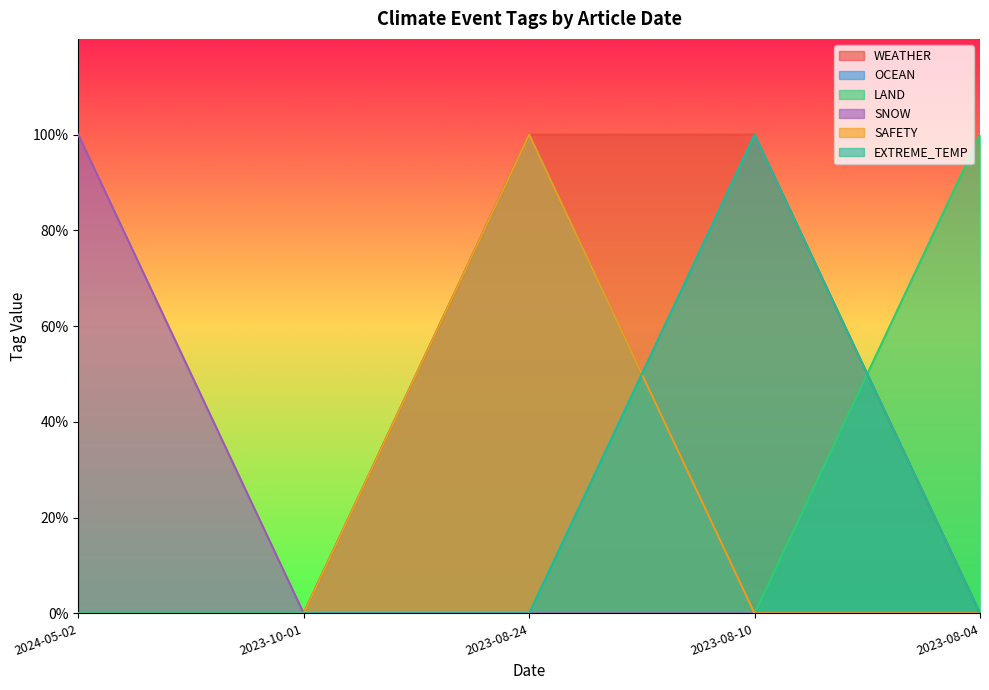

True or false: SAFETY has more than 1 interior local peaks.

False